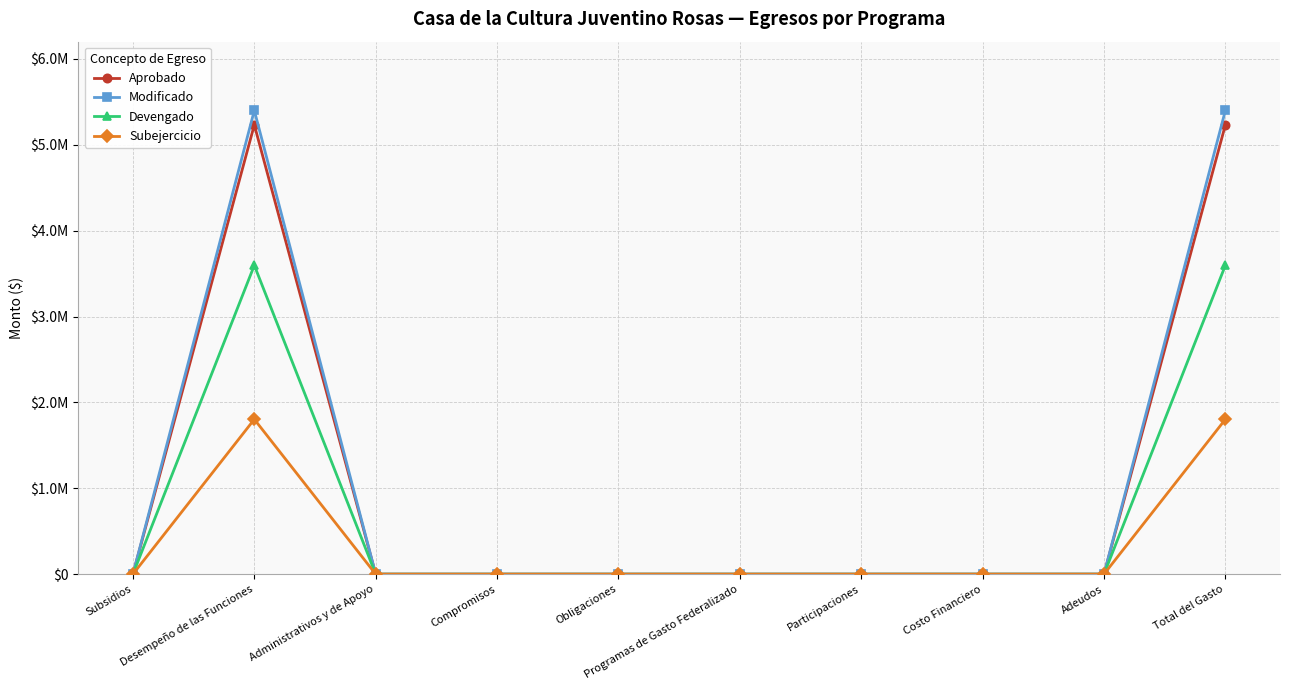

Does the chart have visible grid lines?

Yes